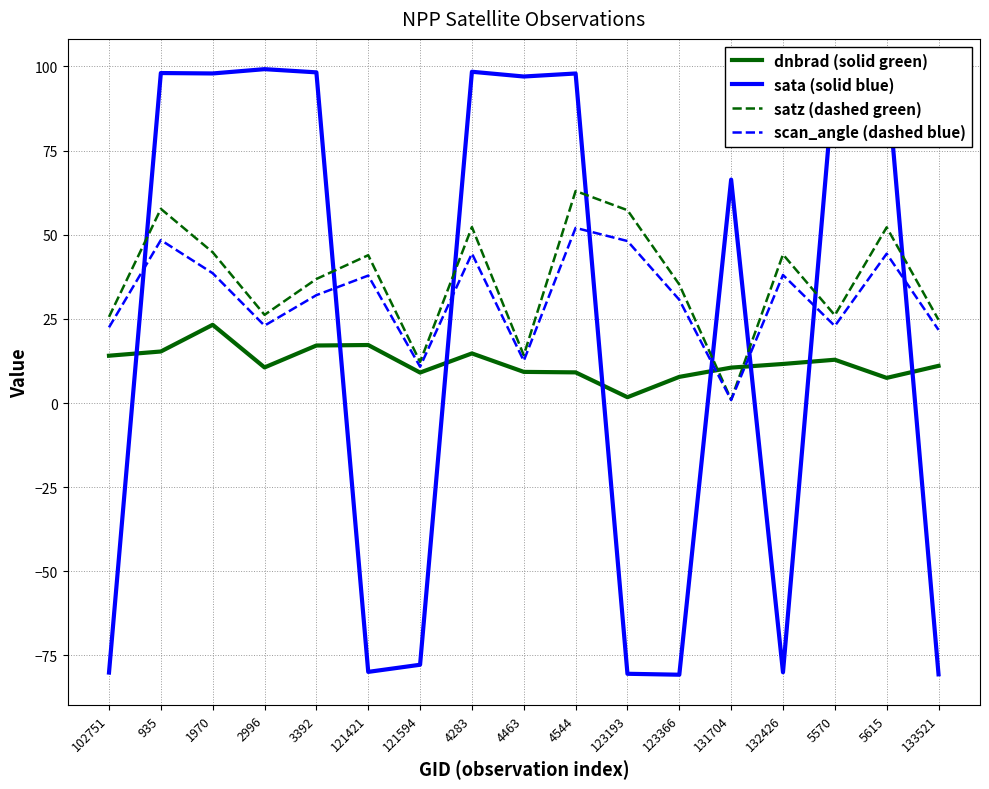

Which category has the lowest value in the satz (dashed green) series?

131704